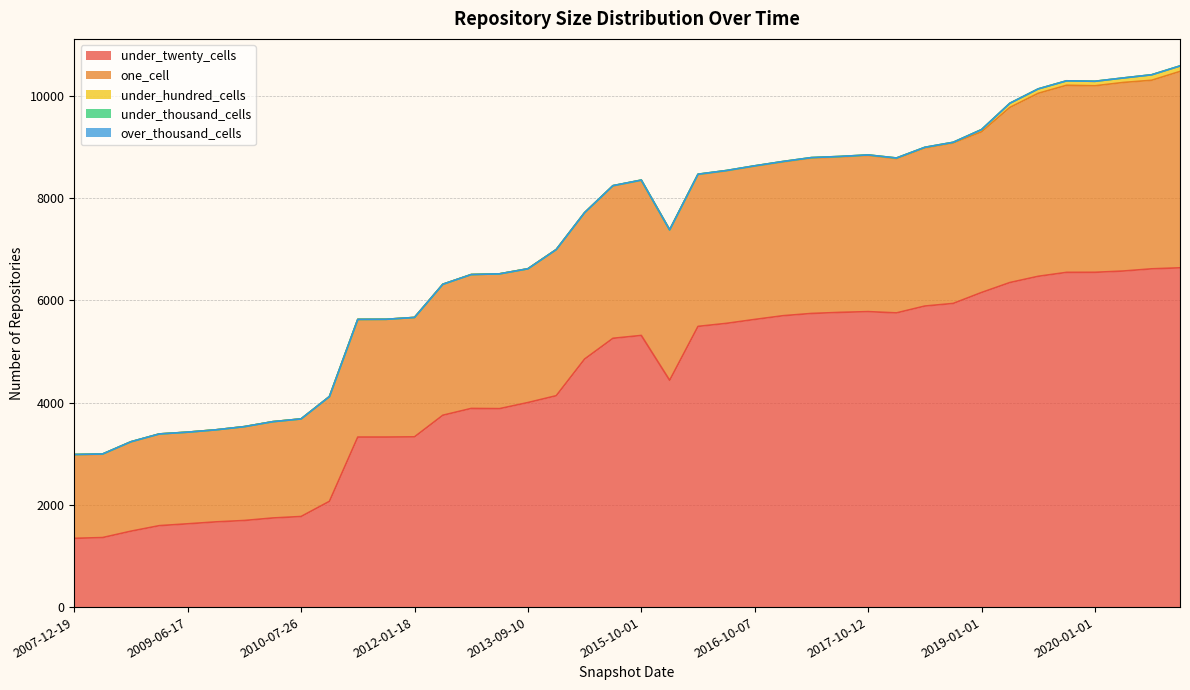

Reading left to right, list all the values displayed in this chart.

under_twenty_cells: 1345	1360	1485	1593	1629	1667	1694	1743	1772	2069	3326	3326	3330	3753	3886	3882	4001	4135	4852	5258	5314	4437	5491	5550	5627	5700	5744	5765	5780	5755	5889	5940	6154	6349	6471	6548	6549	6574	6617	6637
one_cell: 1636	1631	1746	1794	1793	1801	1836	1884	1909	2049	2302	2304	2336	2562	2619	2637	2617	2859	2862	2982	3034	2942	2972	2984	2999	3009	3041	3042	3057	3019	3093	3139	3143	3426	3580	3660	3649	3689	3689	3842
under_hundred_cells: 4	4	4	0	0	0	0	0	0	0	0	0	0	0	0	0	0	0	2	4	5	1	5	6	6	8	8	8	8	11	12	13	44	81	86	87	88	88	107	107
under_thousand_cells: 0	0	0	0	0	0	0	0	0	0	0	0	0	0	0	0	0	0	0	0	0	0	0	0	0	0	0	0	0	0	0	0	0	0	0	0	0	0	0	0
over_thousand_cells: 0	0	0	0	0	0	0	0	0	0	0	0	0	0	0	0	0	0	0	0	0	0	0	0	0	0	0	0	0	0	0	0	0	0	0	0	0	0	0	0